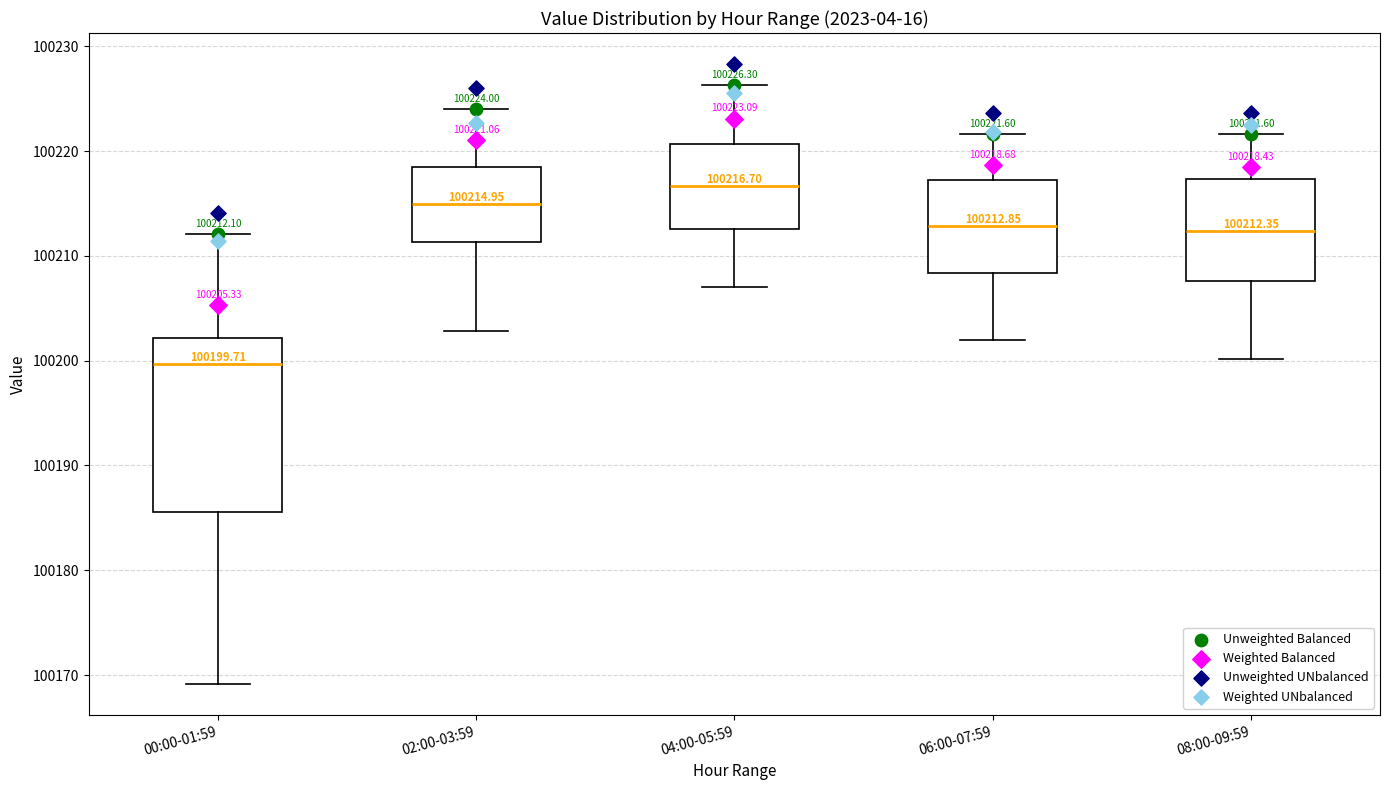

Which box's median line is the highest?

04:00-05:59